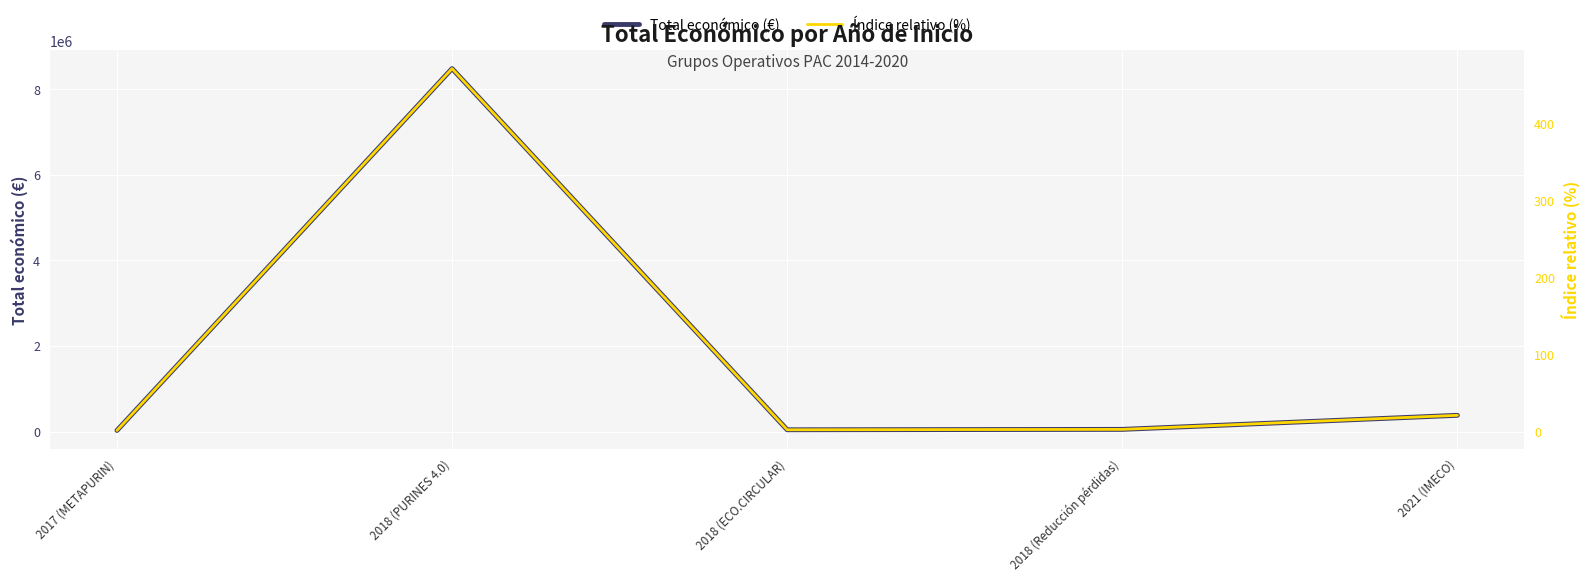

What is the minimum value for Total económico (€)?

26995